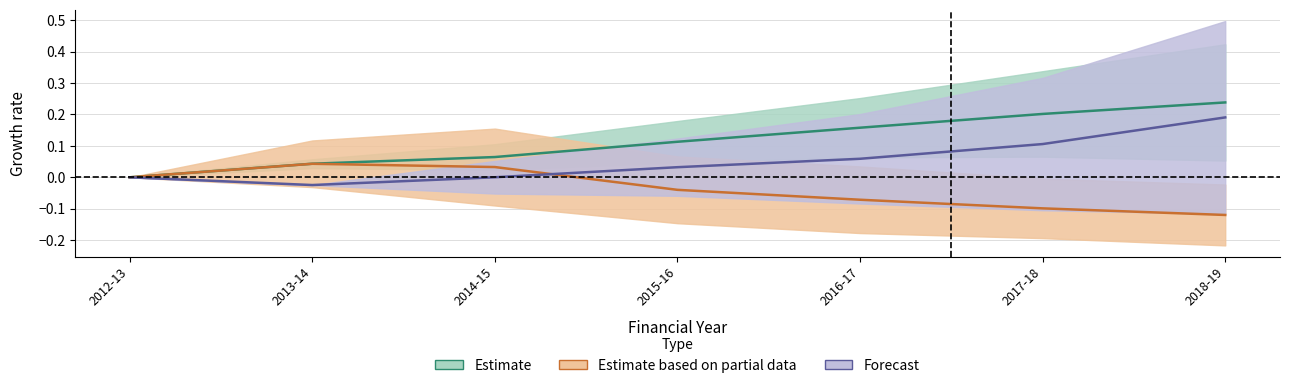

Where is Estimate based on partial data nearest to the value 0?

2012-13